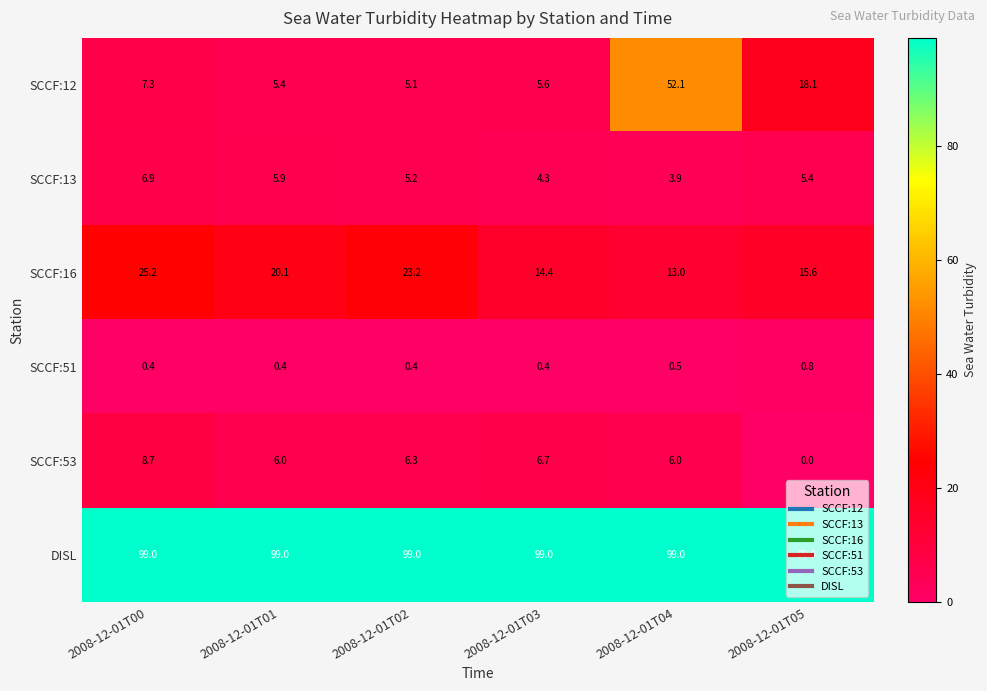

Is it true that DISL equals 171.6 at 2008-12-01T02?

False